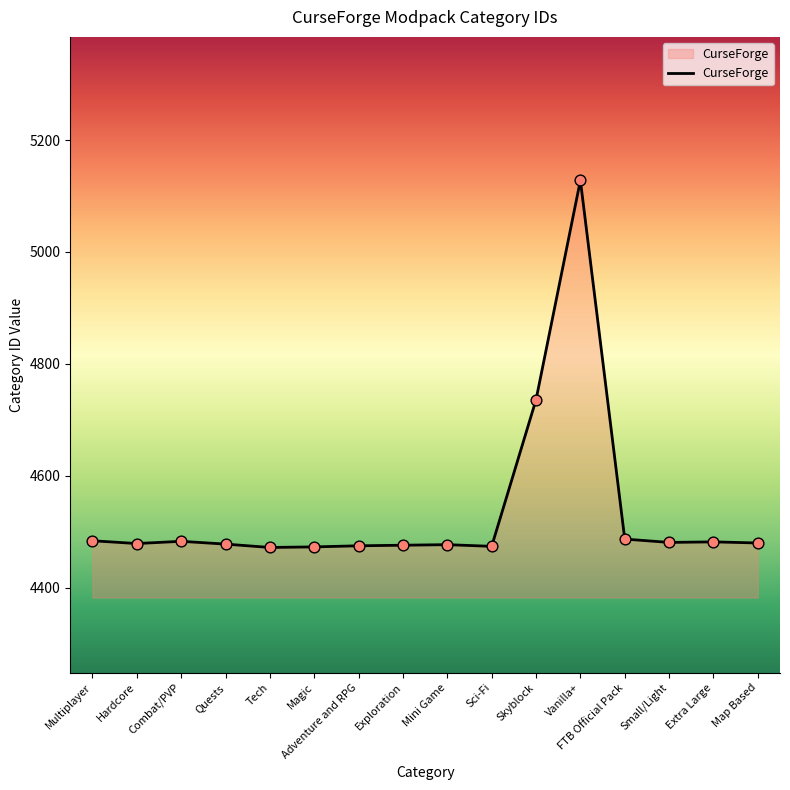

What is the ratio of the value at Multiplayer to the value at Vanilla+?

0.9